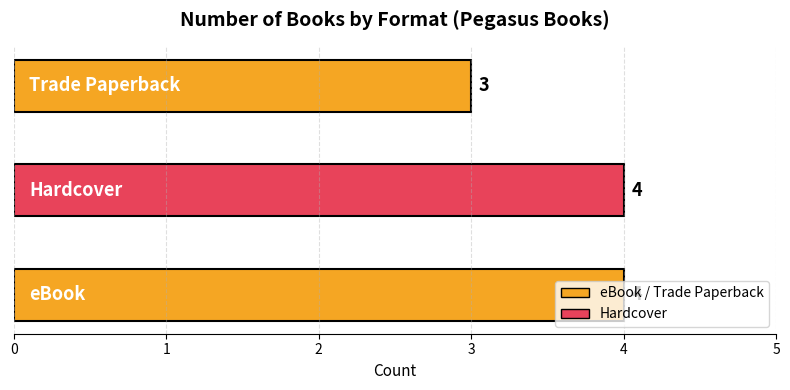

What is the smallest value displayed?

3